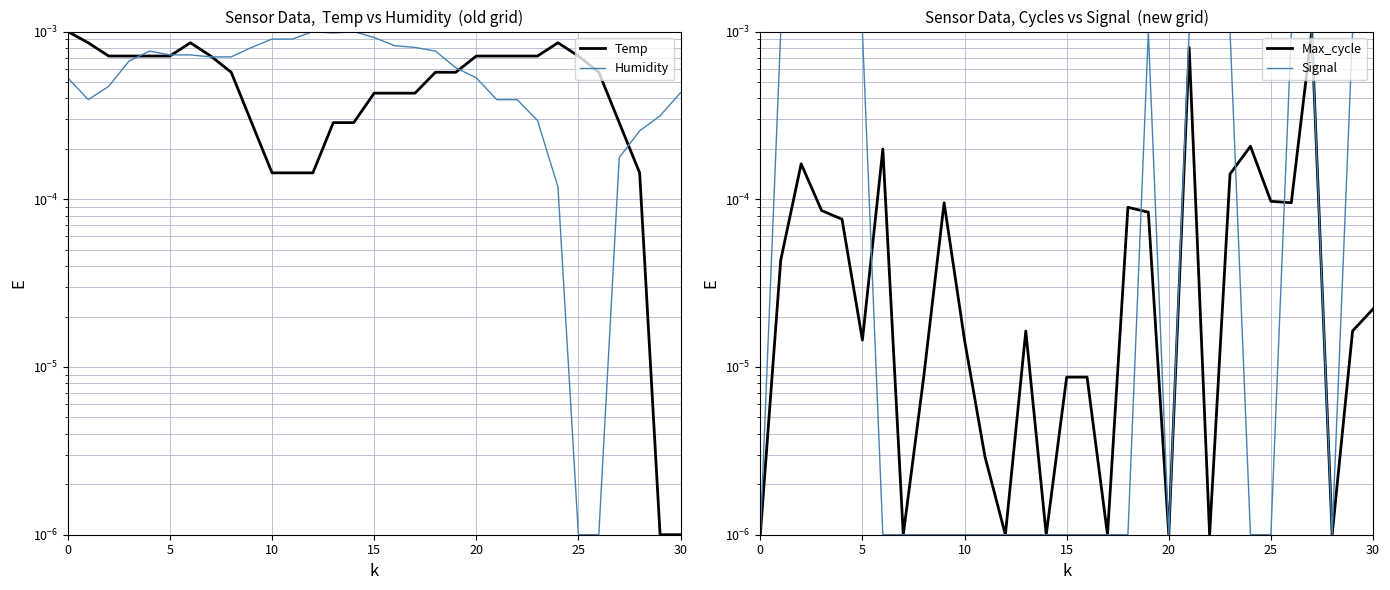

How many intersections are there between Signal and Temp?

9